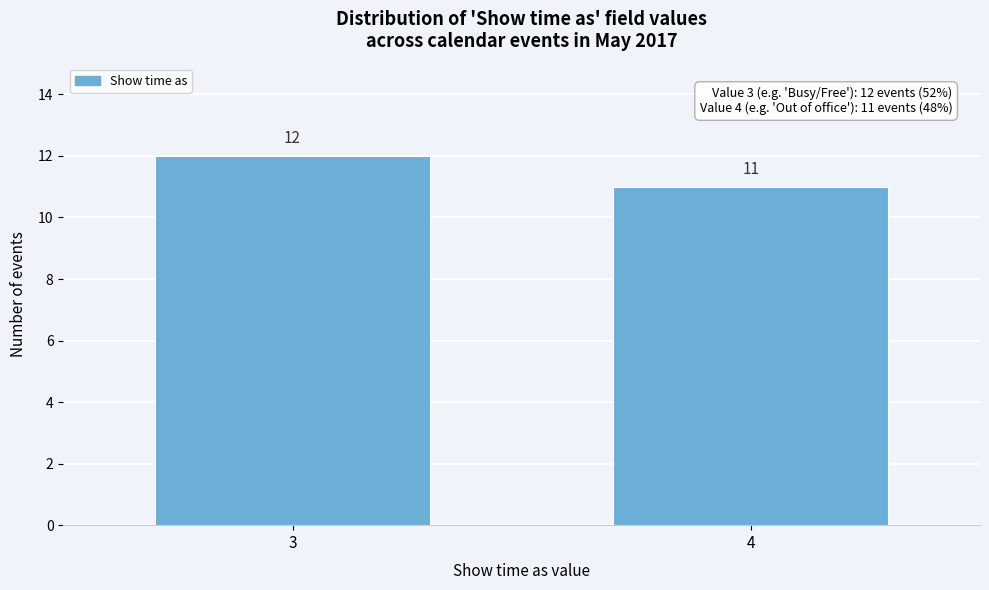

Reading left to right, what are all the values shown in this chart?

3=12	4=11